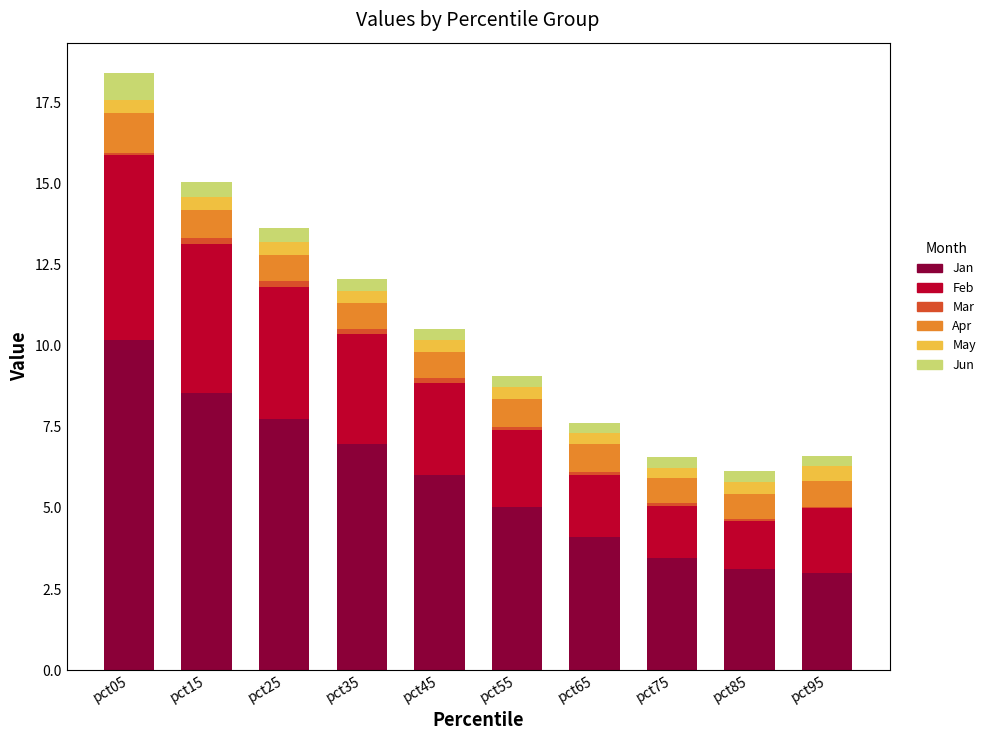

What is the maximum value for Jan?

10.2